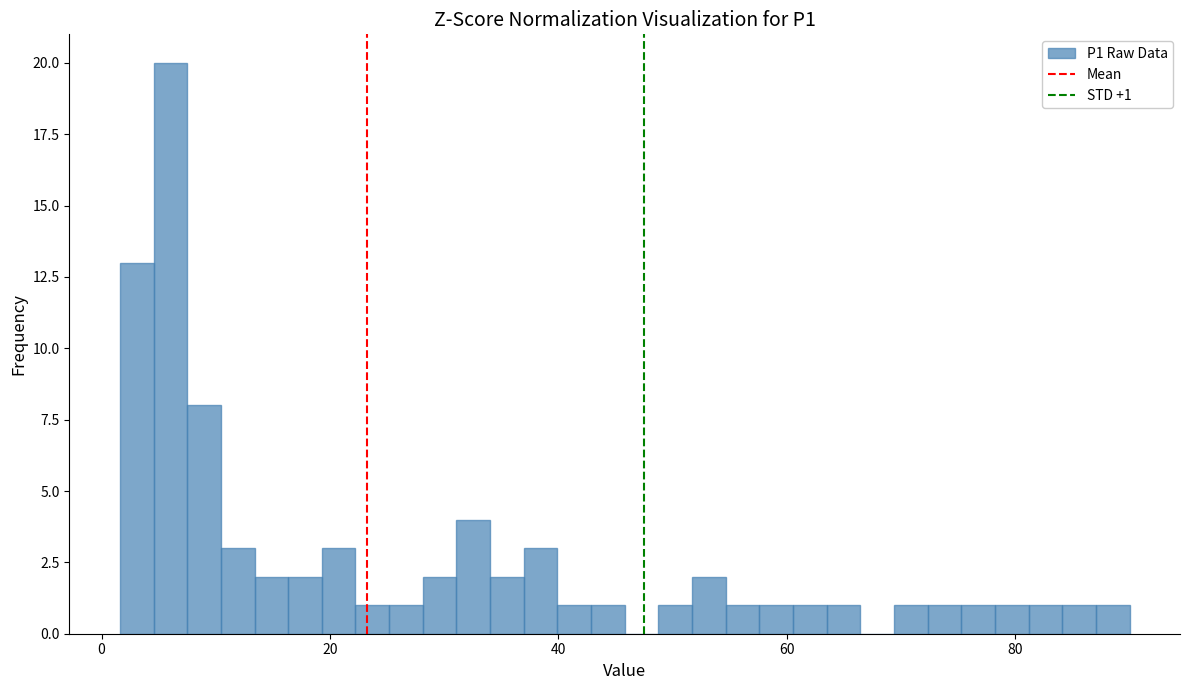

Read against the x-axis, roughly where is the centre of the tallest bar?

6